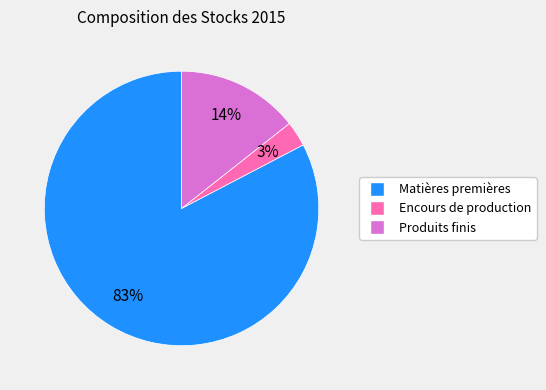

Do Encours de production and Matières premières together represent more than half of the pie?

Yes